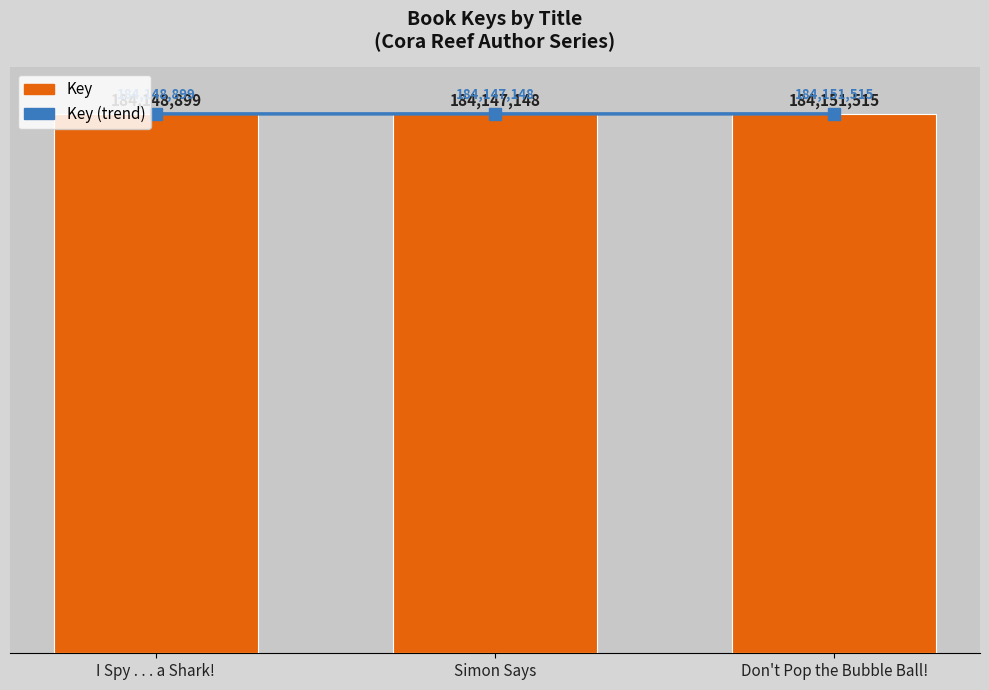

Reading left to right, list all the values displayed in this chart.

Key (trend): I Spy . . . a Shark!=184148899	Simon Says=184147148	Don't Pop the Bubble Ball!=184151515
Key: I Spy . . . a Shark!=184148899	Simon Says=184147148	Don't Pop the Bubble Ball!=184151515